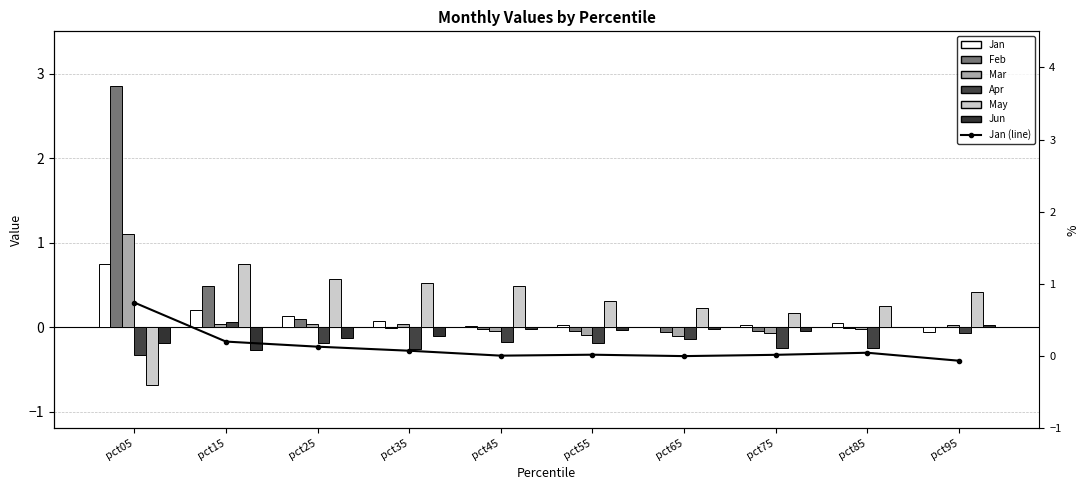

What is the approximate value of Feb at pct05?

2.9